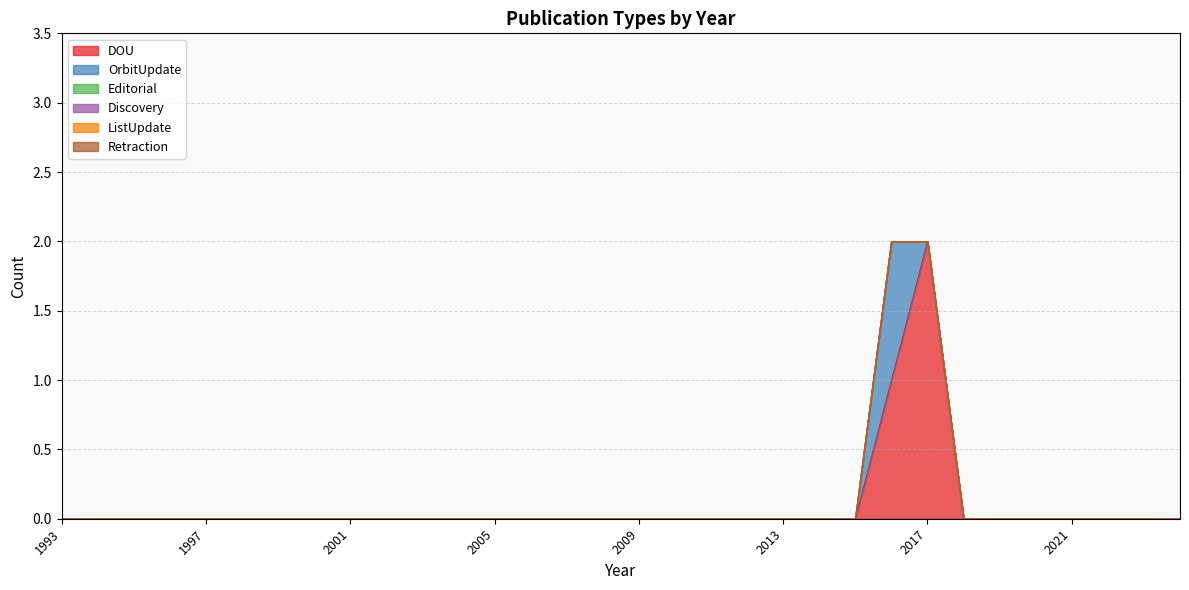

Where is Editorial nearest to the value 0?

1993